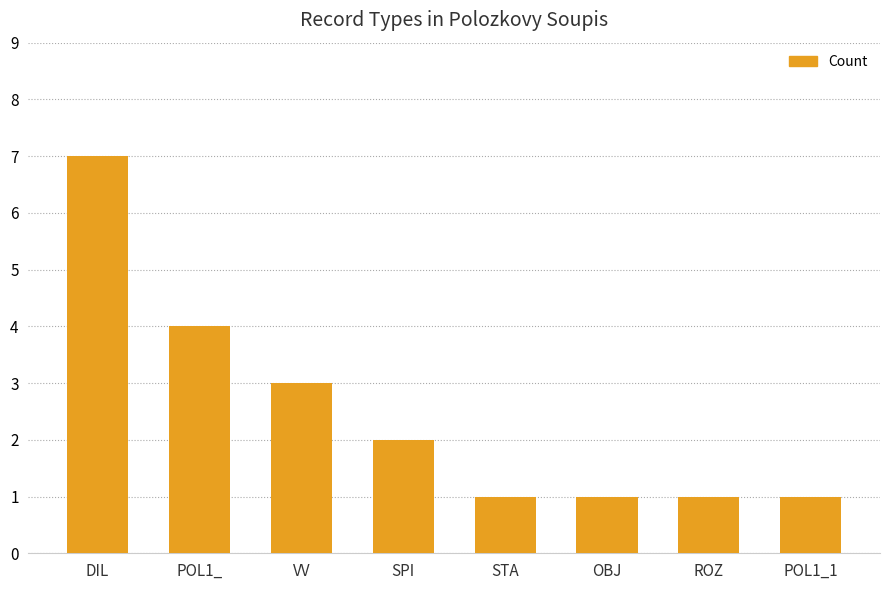

What is the sum of all values?

20